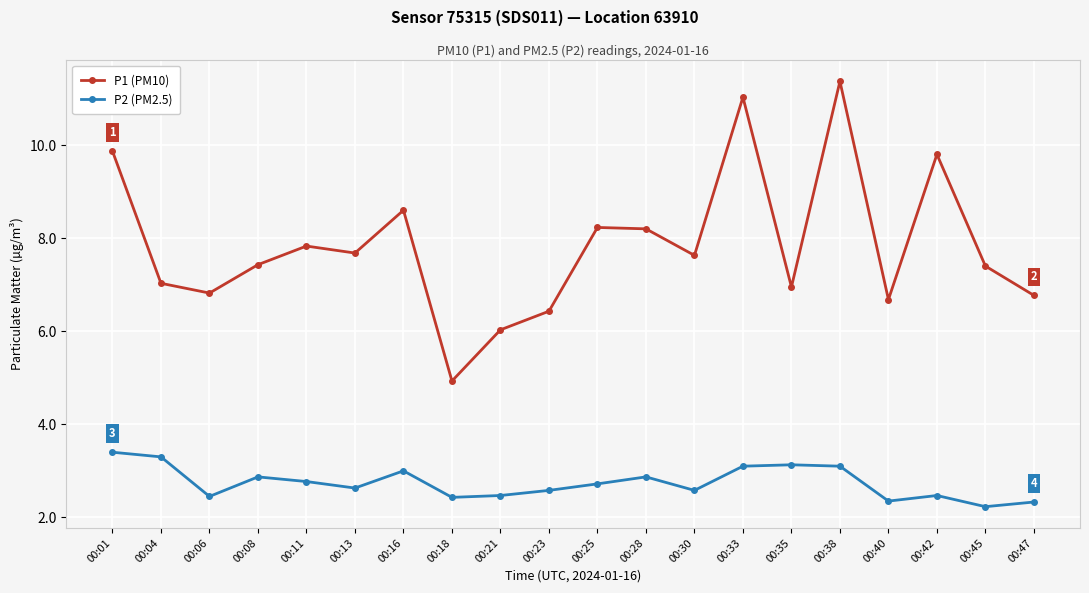

Which series changed the most between 00:23 and 00:42?

P1 (PM10)